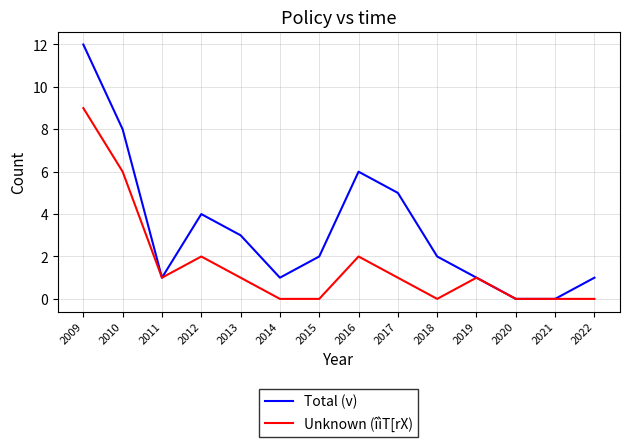

The Unknown (îìT[rX) series shows 3 at 2012. True or false?

False